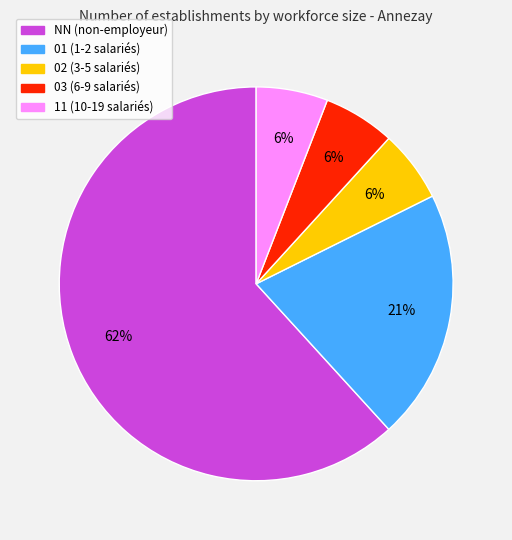

Combined, do 03 and 02 account for over 50%?

No